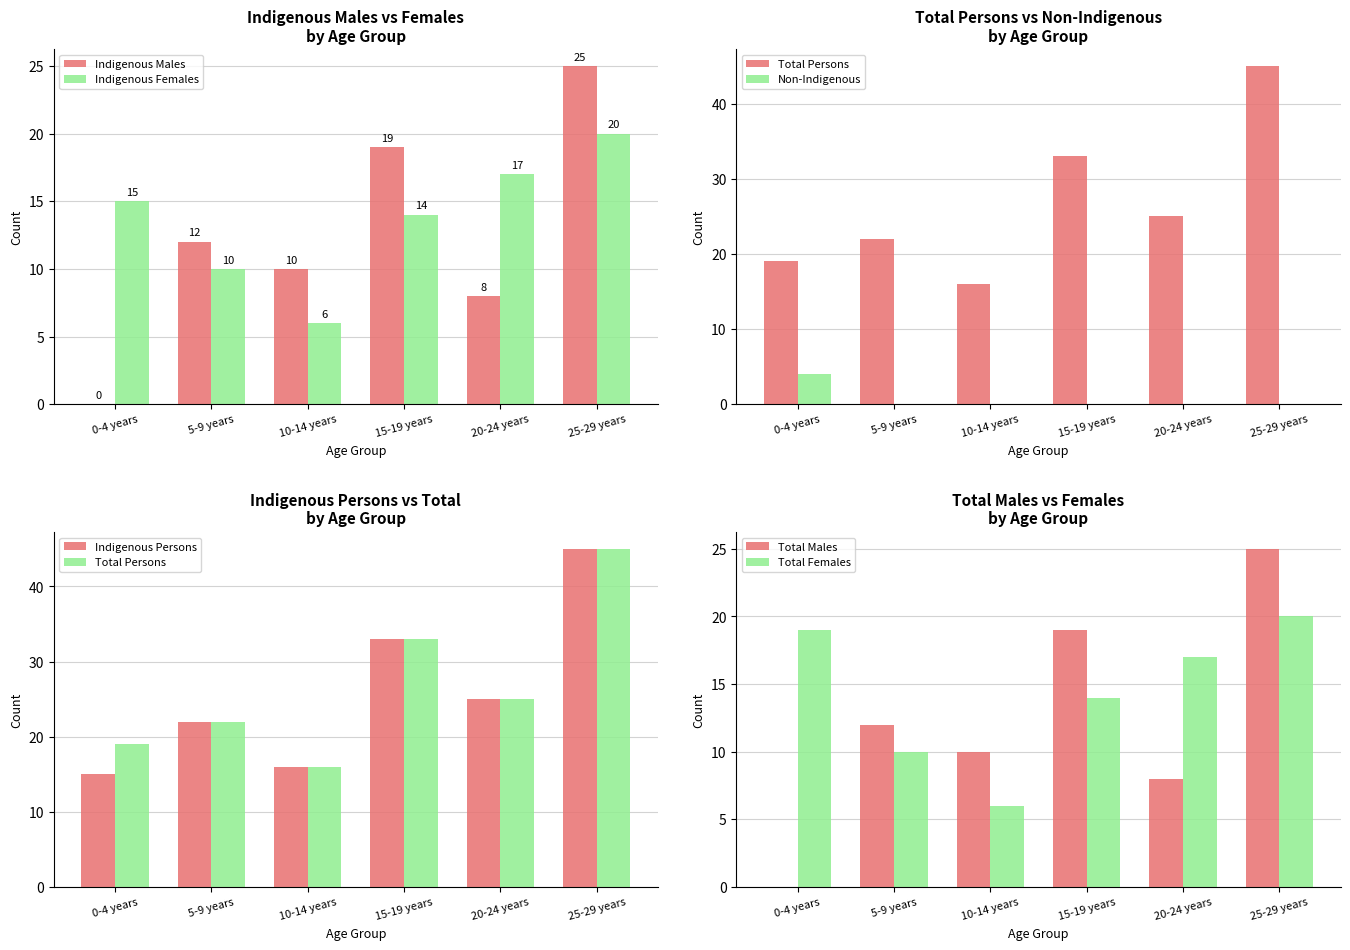

Reading right to left, list all the values displayed in this chart.

Indigenous Males: 25	8	19	10	12	0
Indigenous Females: 20	17	14	6	10	15